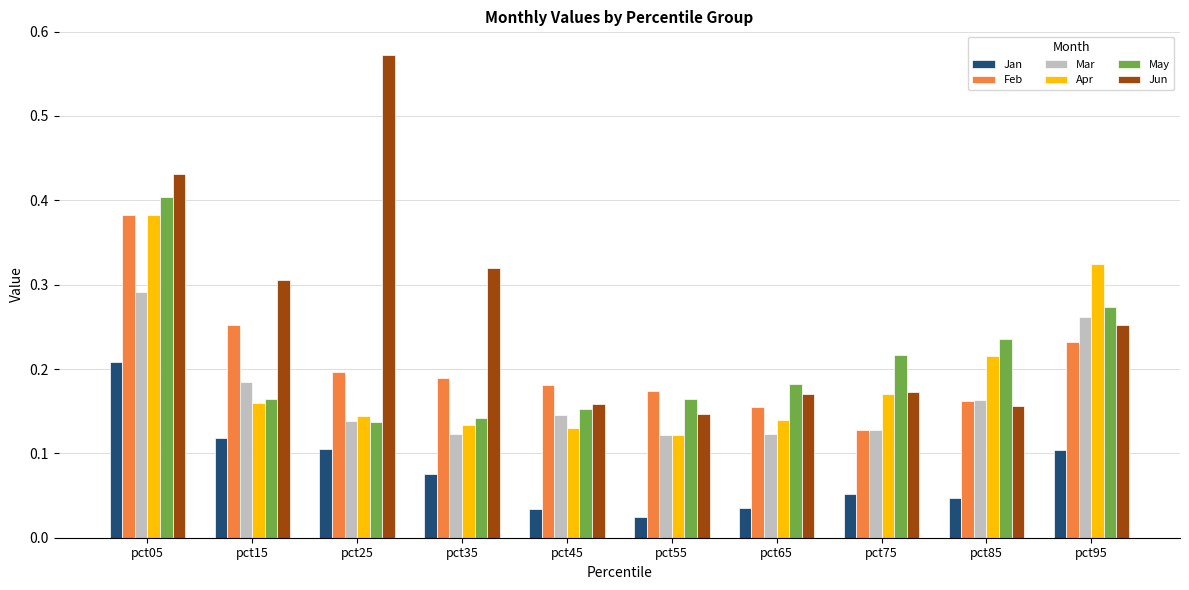

How many Jan values are between 0 and 1?

10